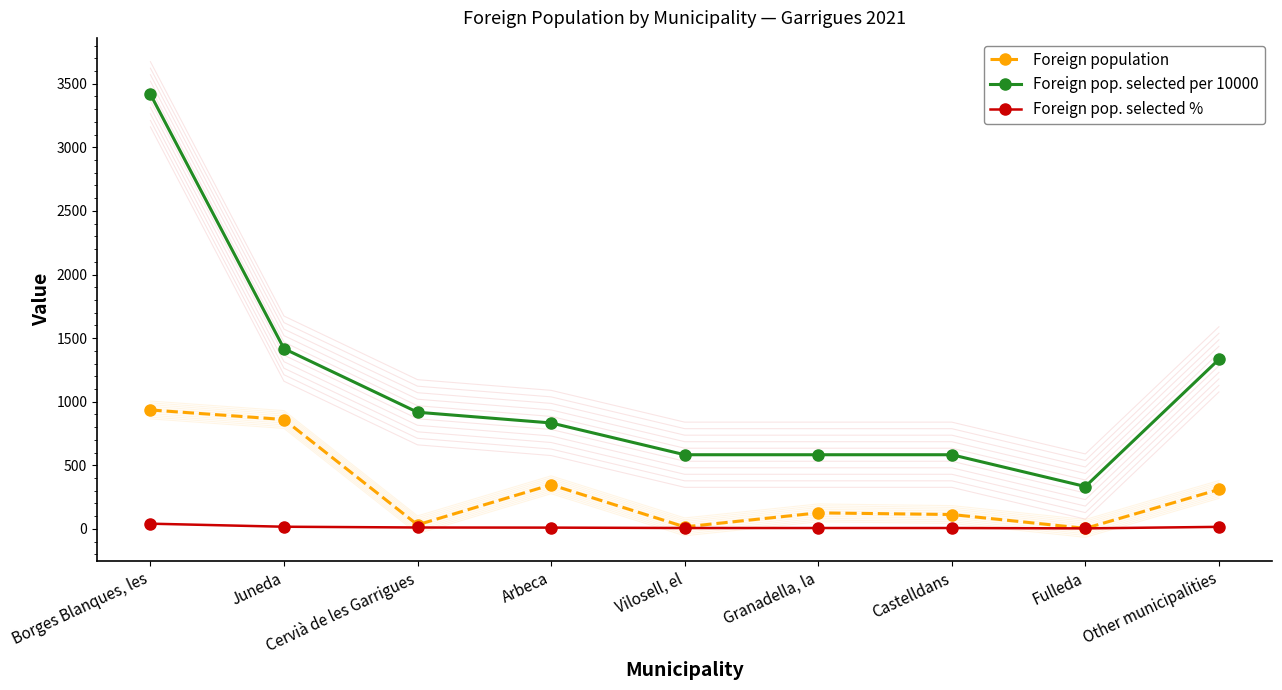

In Foreign population, how many points are lower than both neighbors (excluding endpoints)?

3